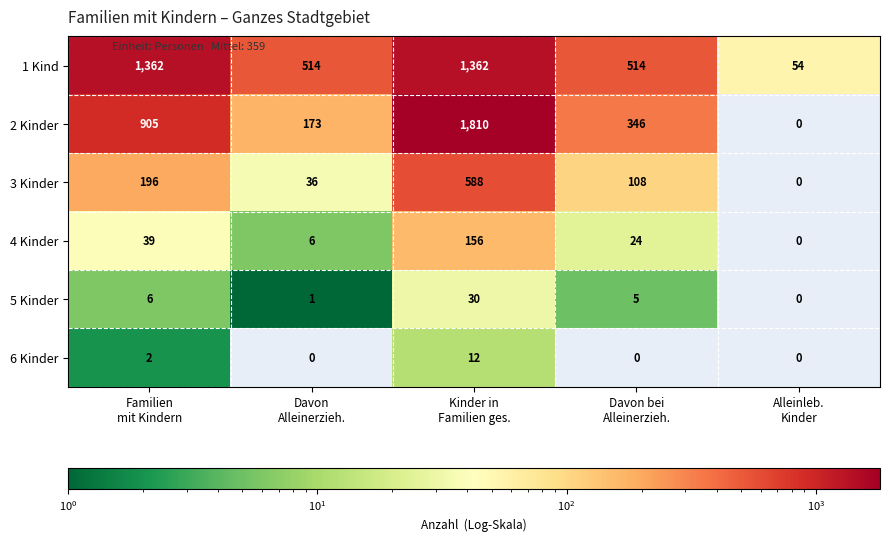

List the series in order of their peak value, lowest first.

6 Kinder, 5 Kinder, 4 Kinder, 3 Kinder, 1 Kind, 2 Kinder